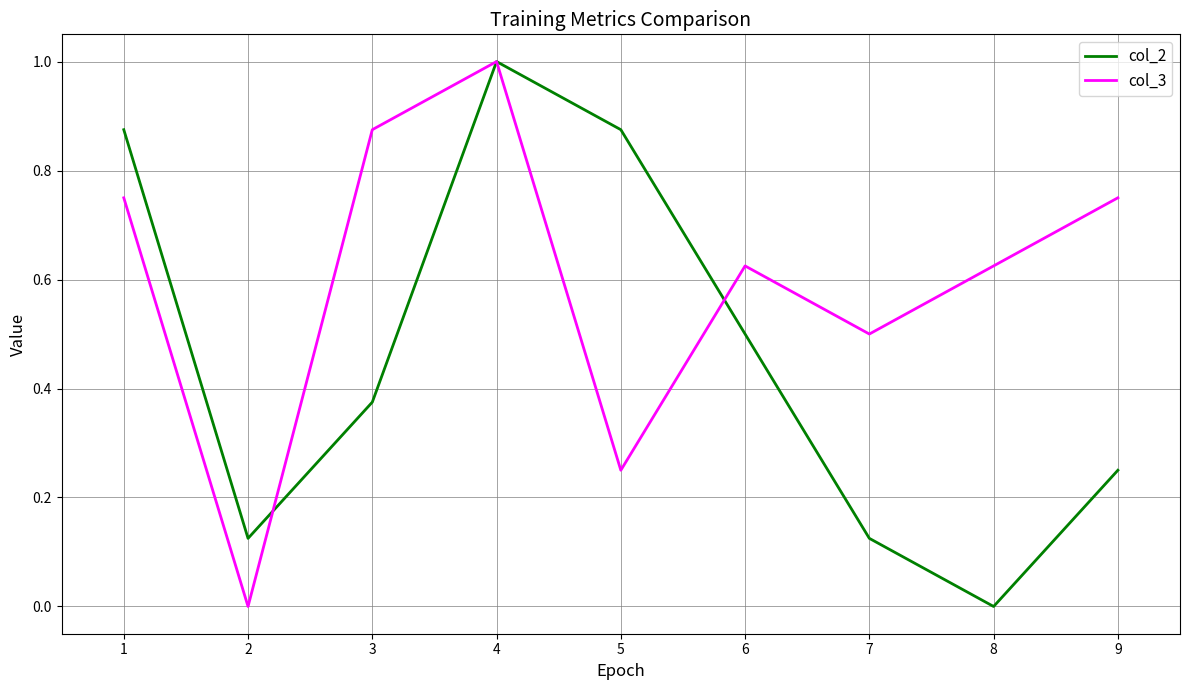

What is the spread (max minus min) of values at 3?

0.5